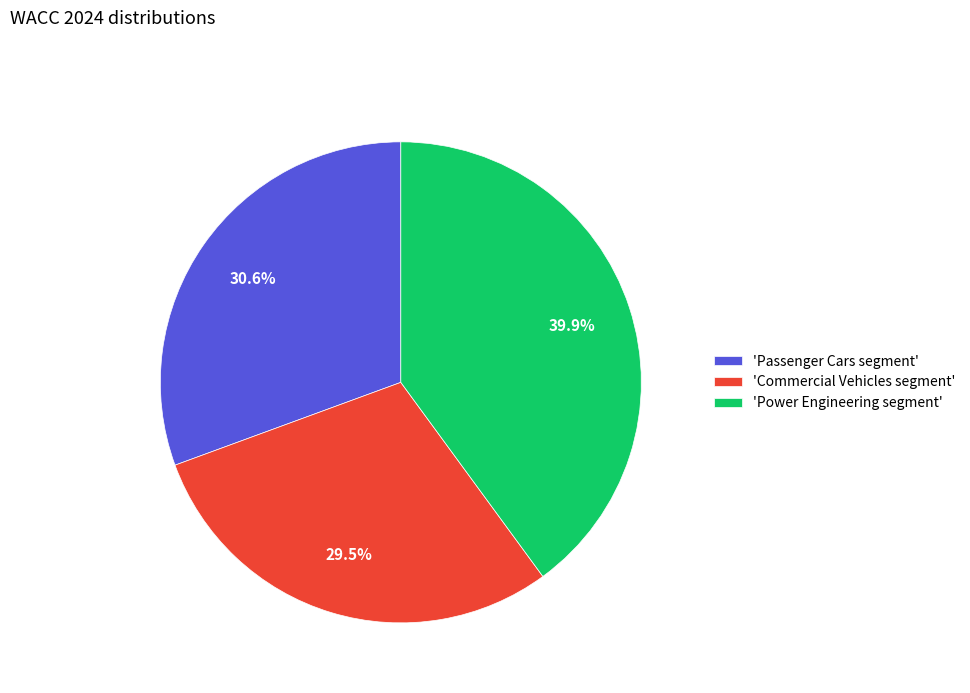

To the nearest percent, what is the difference between the largest and smallest slice percentages?

10%